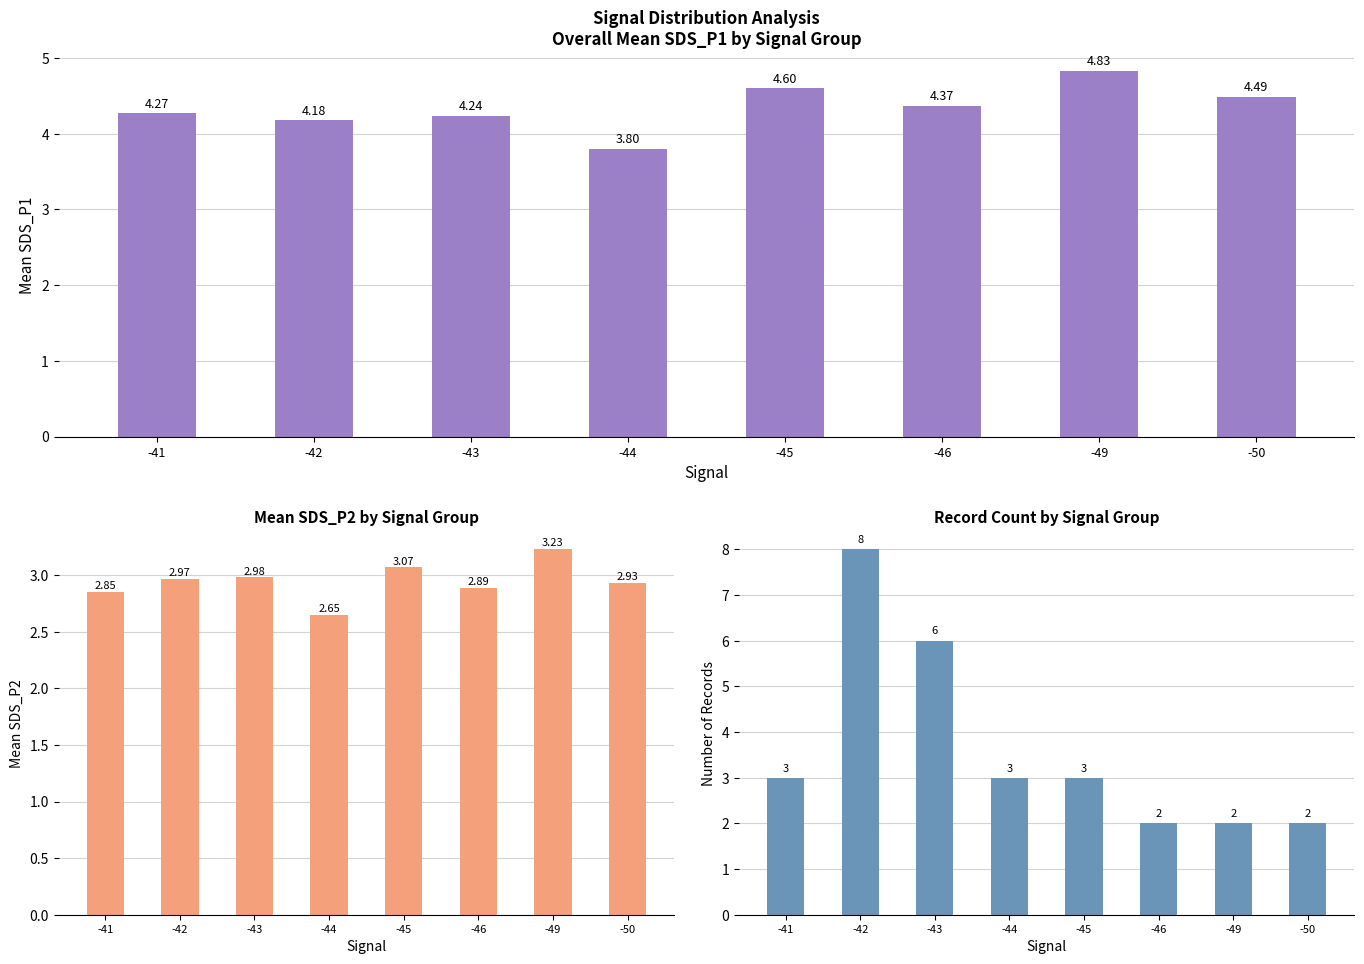

What are all the series names shown in the legend?

SDS_P1, SDS_P2, Count